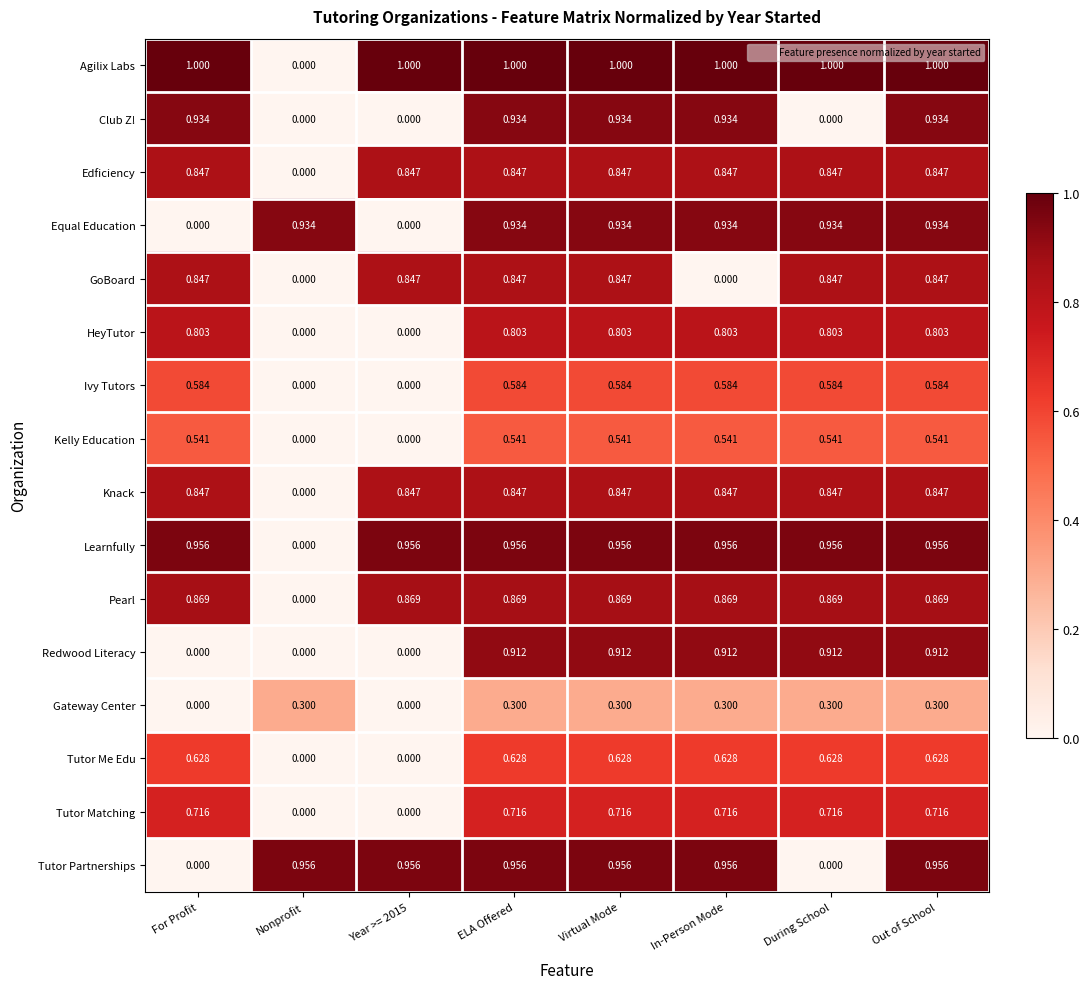

Which series has the largest total across all categories?

Agilix Labs